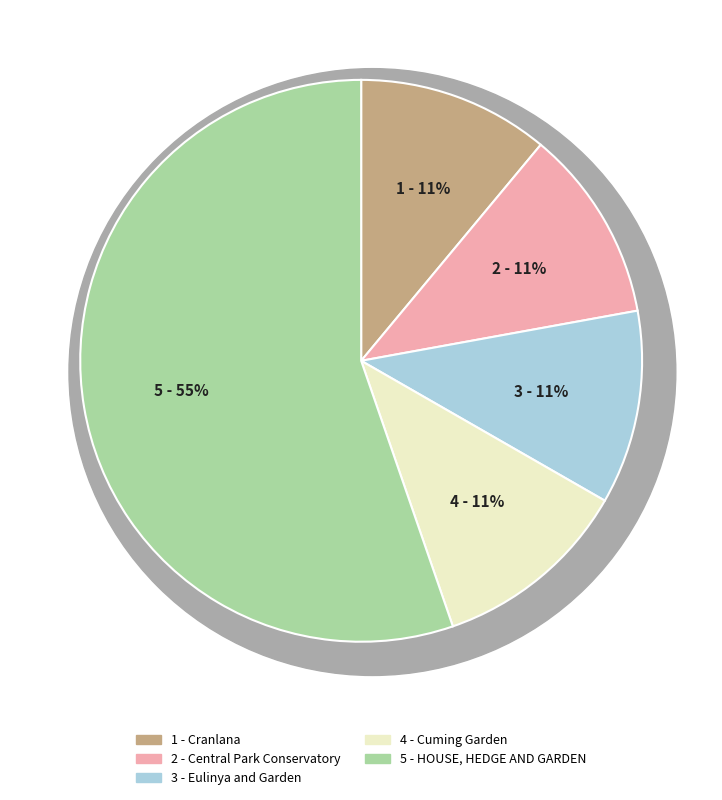

Is it true that HOUSE, HEDGE AND GARDEN is 45% of the pie?

False